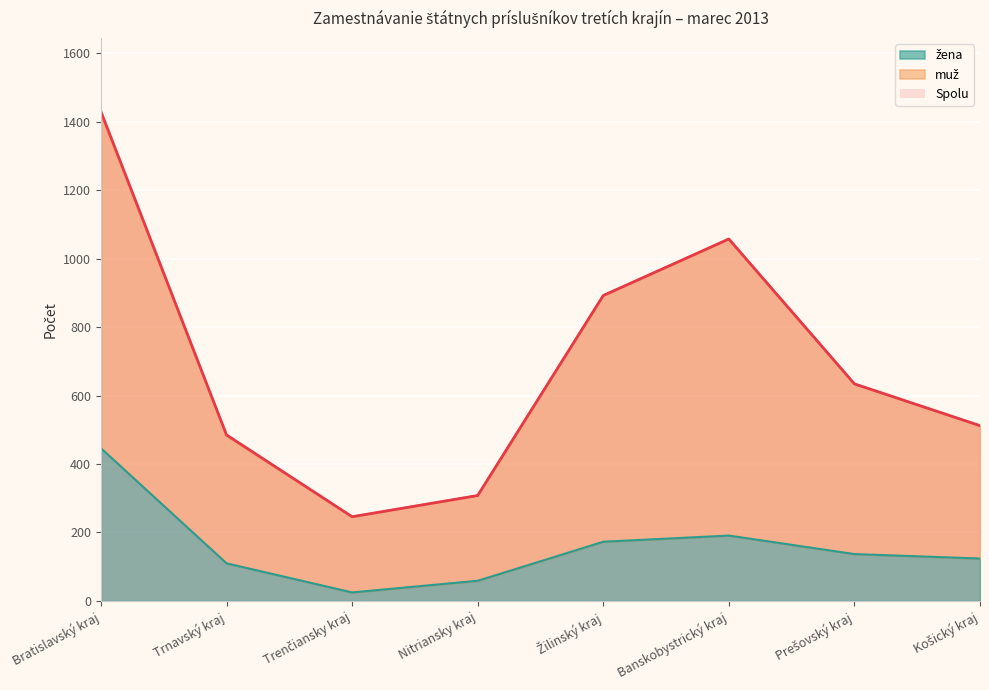

Between Prešovský kraj and Trnavský kraj, which is larger?

Prešovský kraj